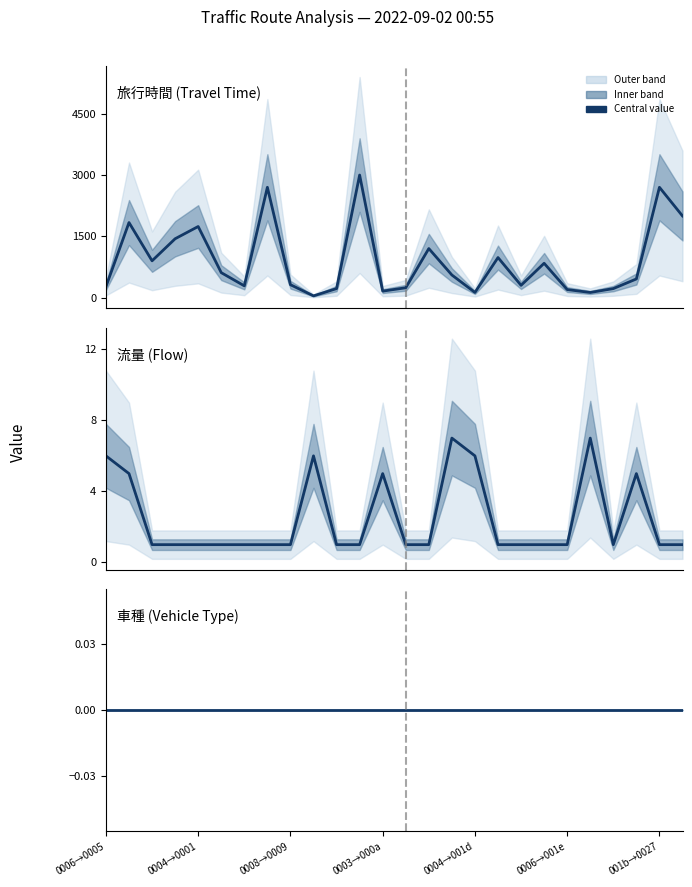

Which series has the widest spread of values?

旅行時間 (Travel Time)